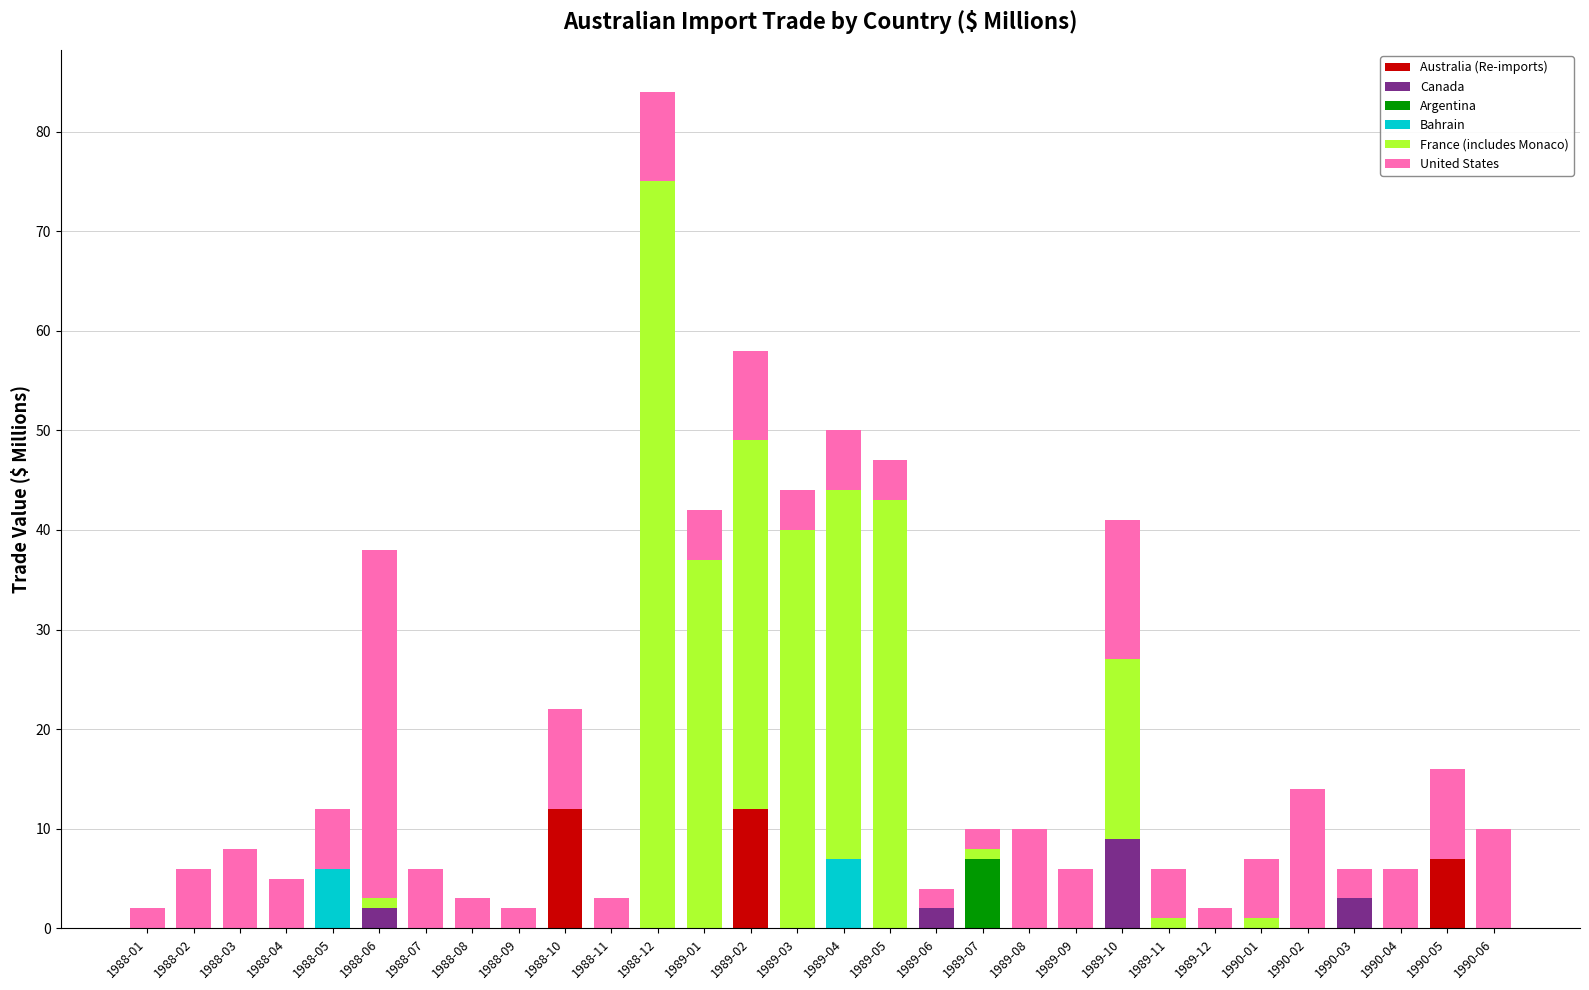

What is the highest value of the Australia (Re-imports) series?

12